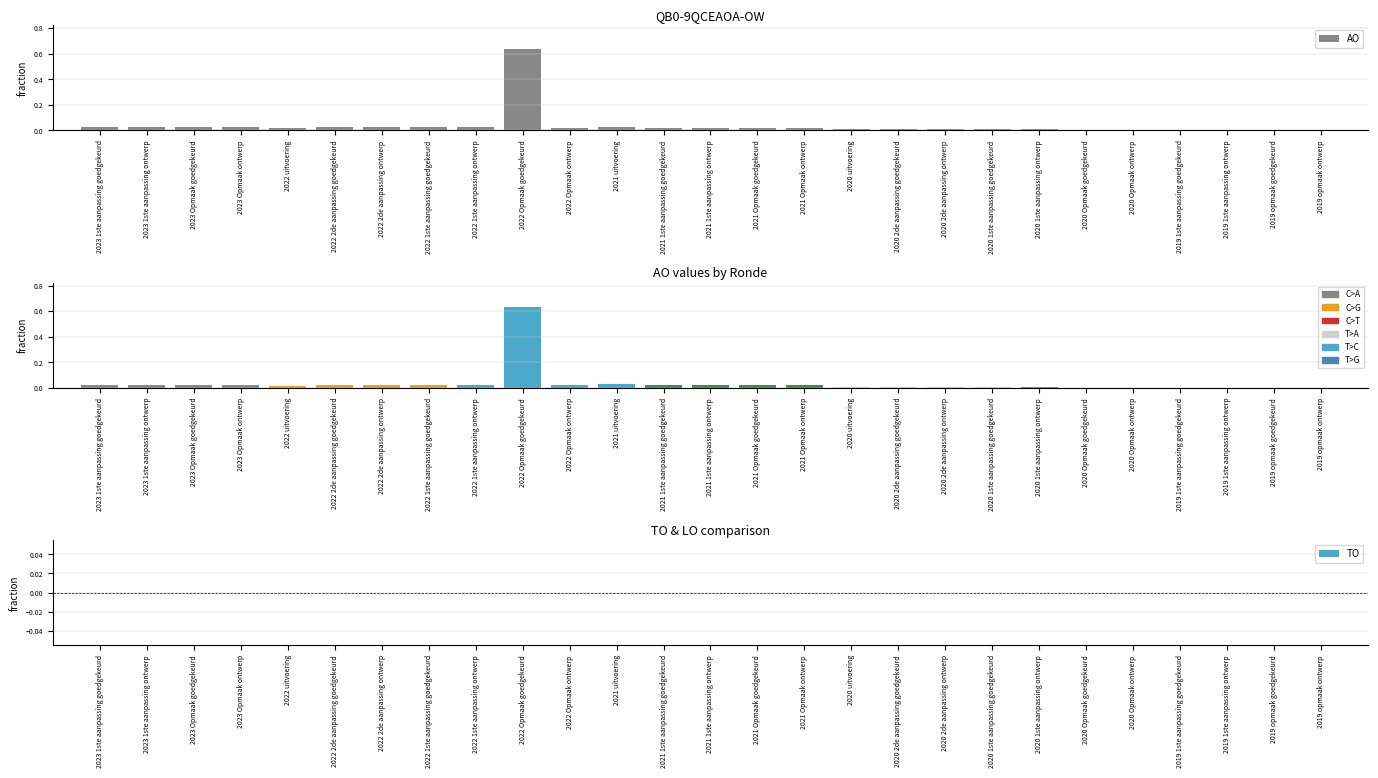

Which series changed the most between 2019 1ste aanpassing ontwerp and 2019 opmaak goedgekeurd?

AO